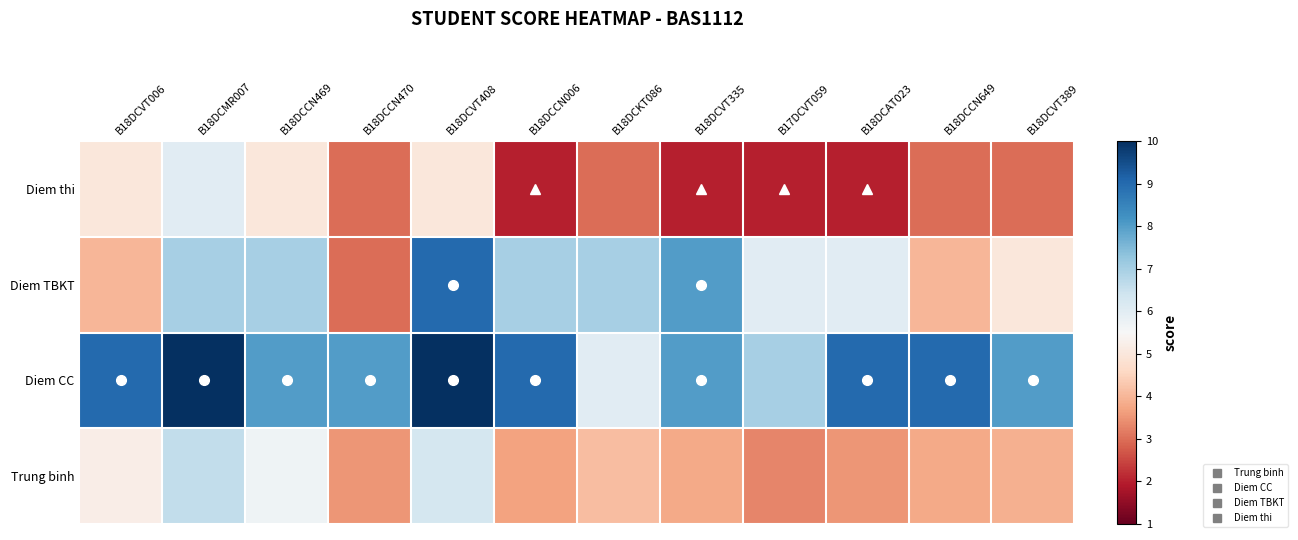

Which series has the largest range (max minus min)?

Diem TBKT